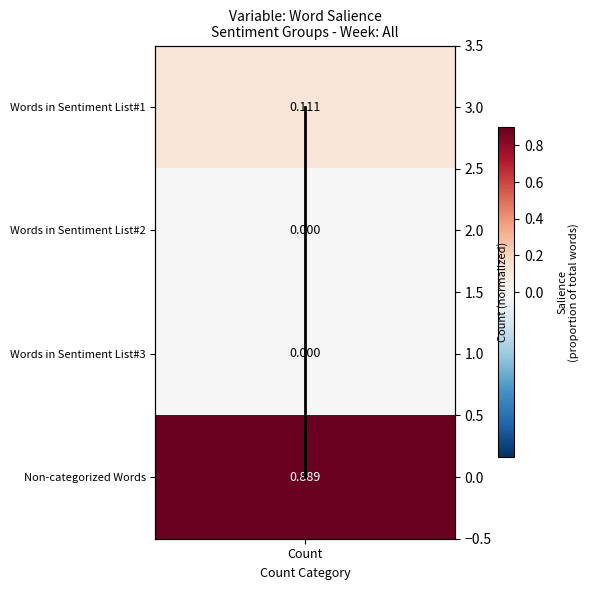

How many data points are above 0?

2